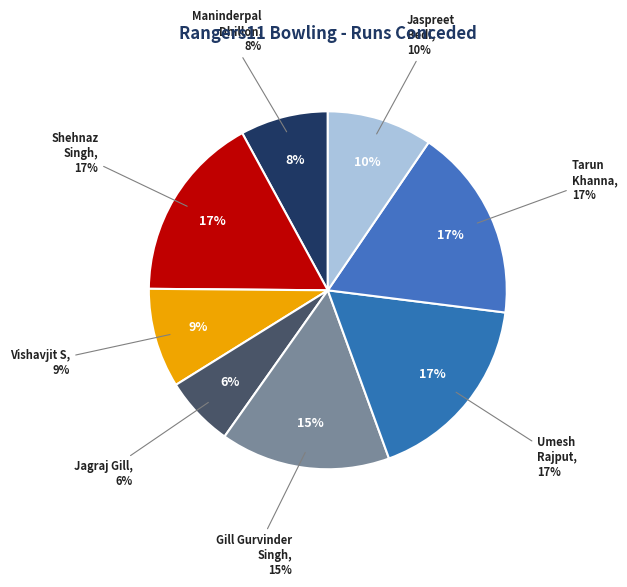

Combined, what portion of the pie is Shehnaz Singh and Vishavjit S?

25.9%